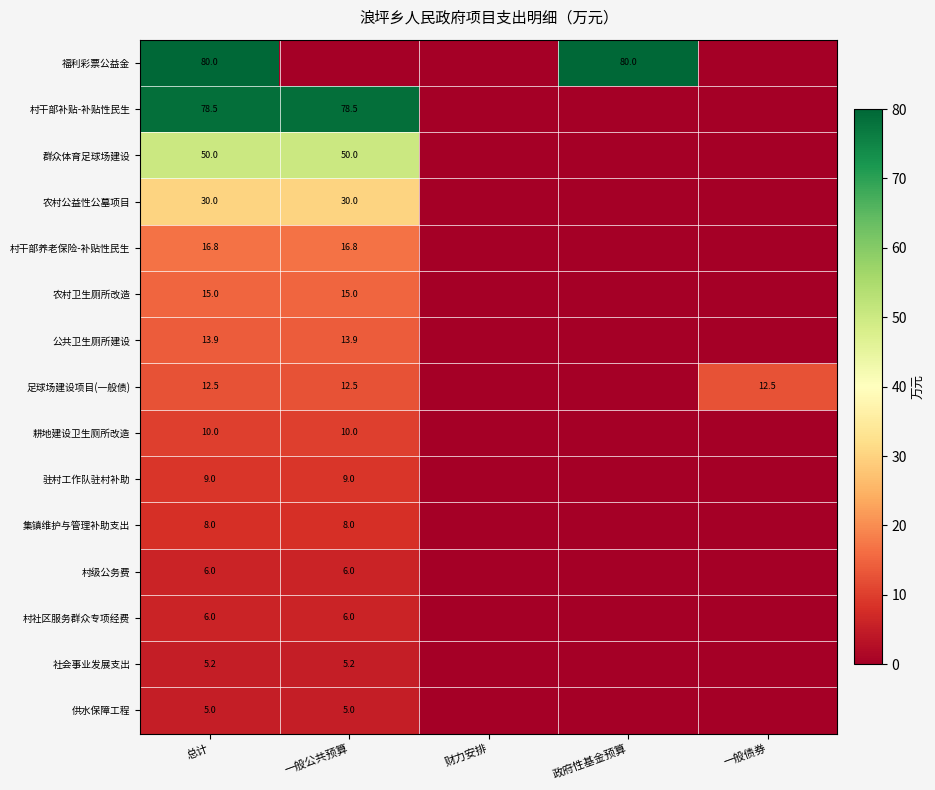

The 福利彩票公益金 series shows 33.5 at 政府性基金预算. True or false?

False